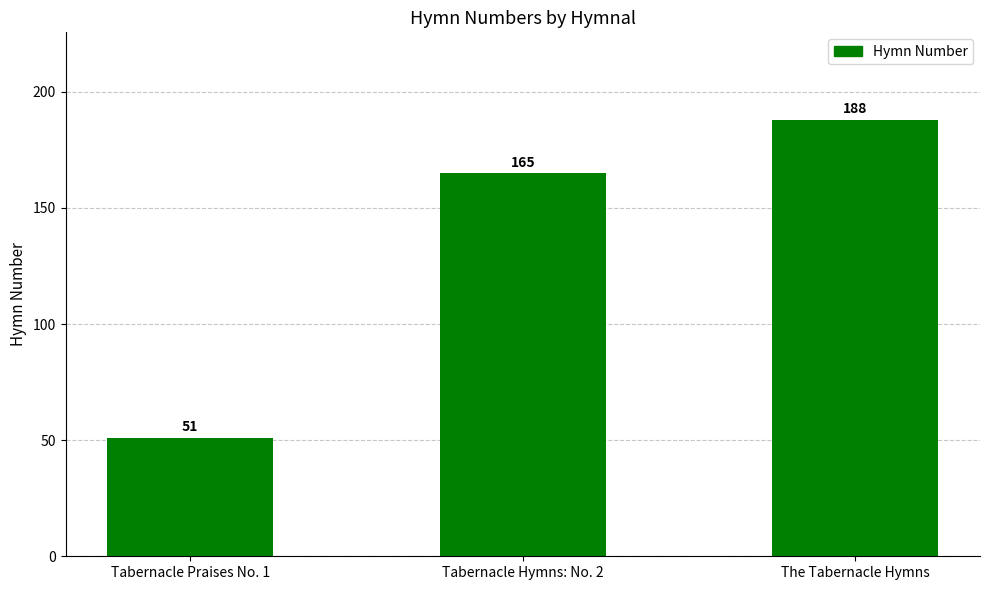

The value at The Tabernacle Hymns is 50. True or false?

False